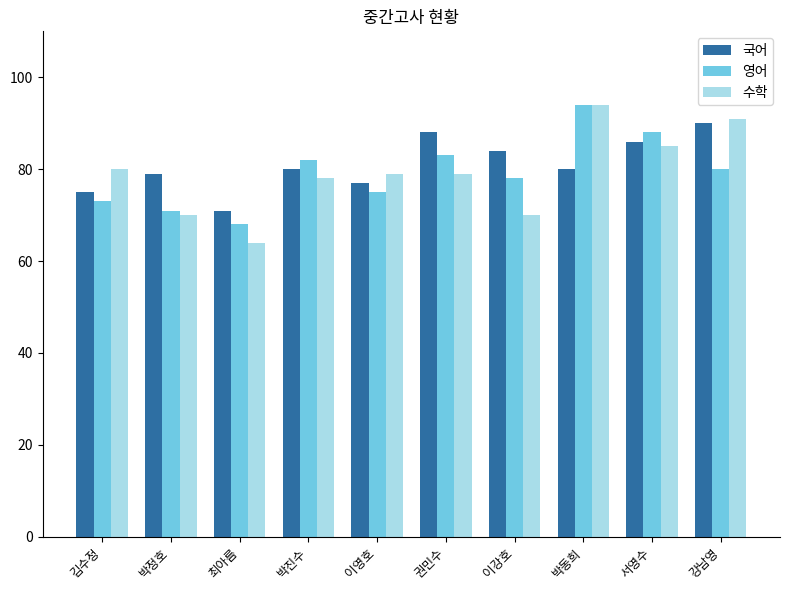

List the labels in order of 영어 value, largest first.

박동희, 서영수, 권민수, 박진수, 강남영, 이강호, 이영호, 김수정, 박정호, 최아름